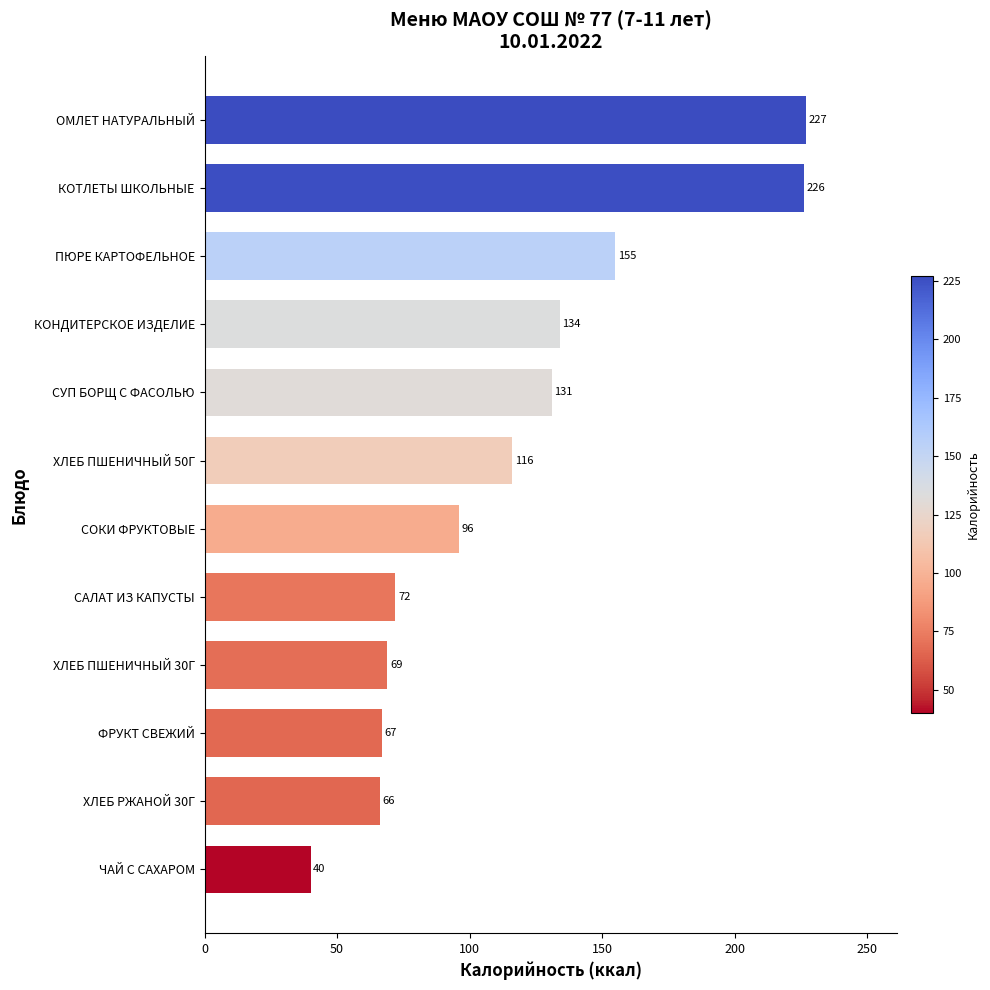

Between ФРУКТ СВЕЖИЙ and КОНДИТЕРСКОЕ ИЗДЕЛИЕ, which is larger?

КОНДИТЕРСКОЕ ИЗДЕЛИЕ